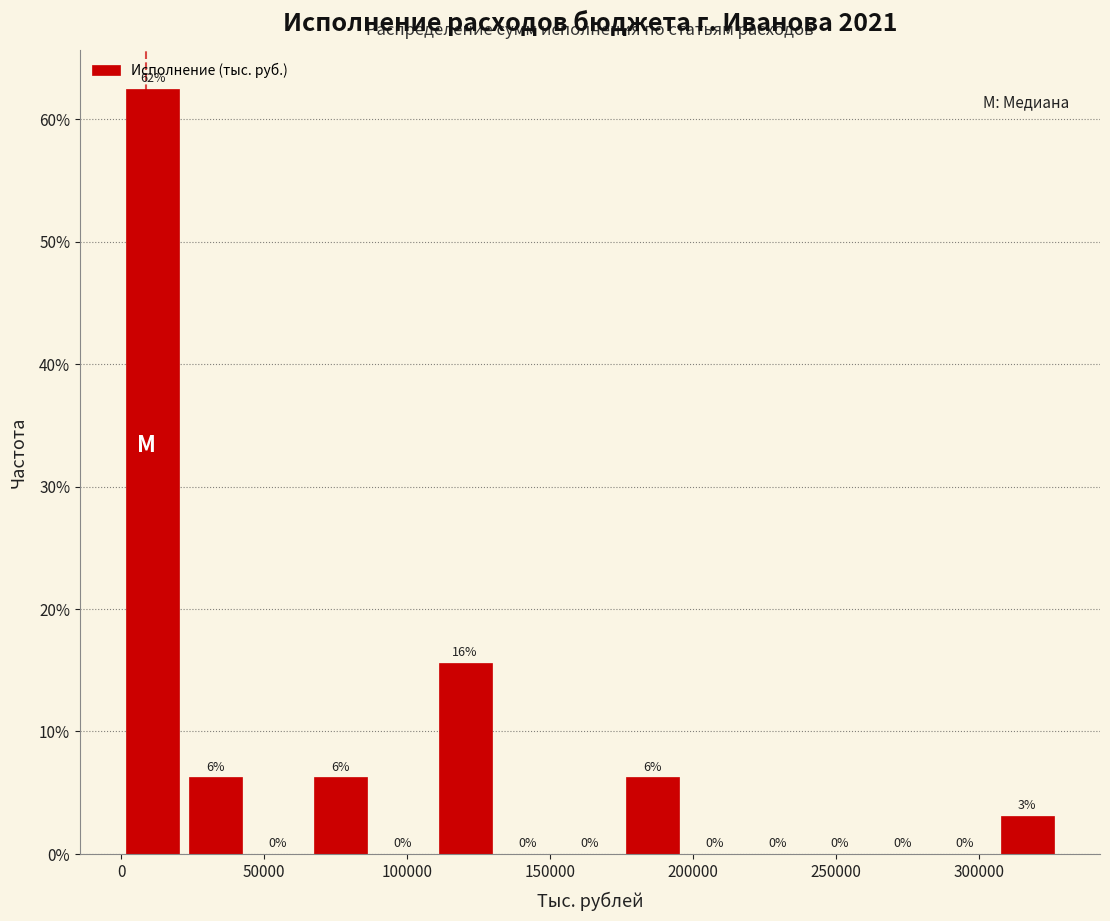

Which range on the x-axis has the tallest bar?

0 to 20000